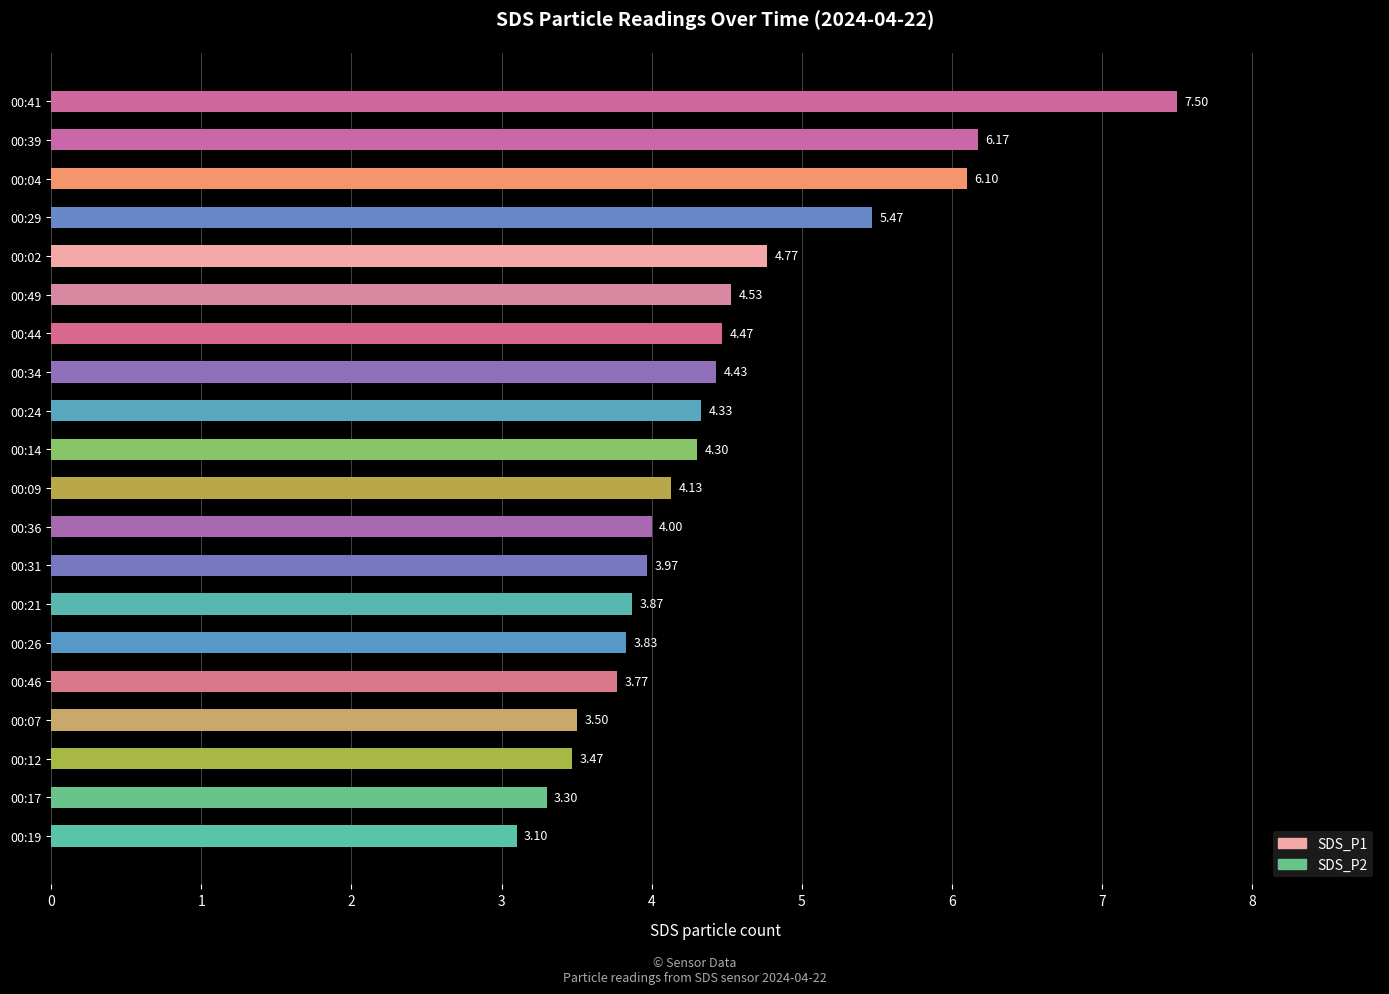

Rank the categories by value from highest to lowest.

00:41, 00:39, 00:04, 00:29, 00:02, 00:49, 00:44, 00:34, 00:24, 00:14, 00:09, 00:36, 00:31, 00:21, 00:26, 00:46, 00:07, 00:12, 00:17, 00:19